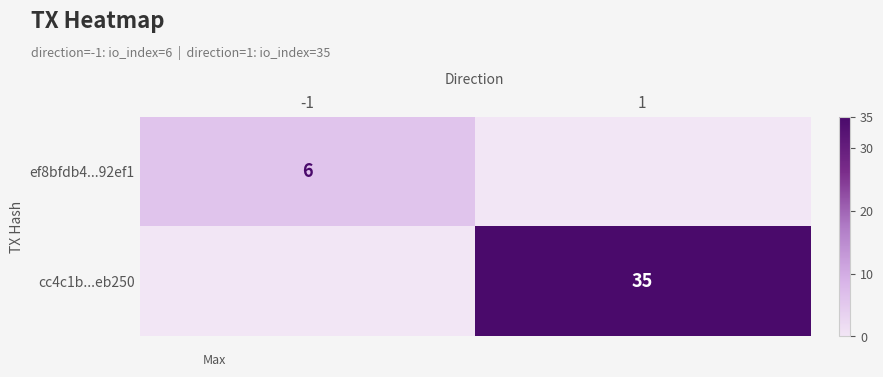

The cc4c1b...eb250 series shows 52 at 1. True or false?

False